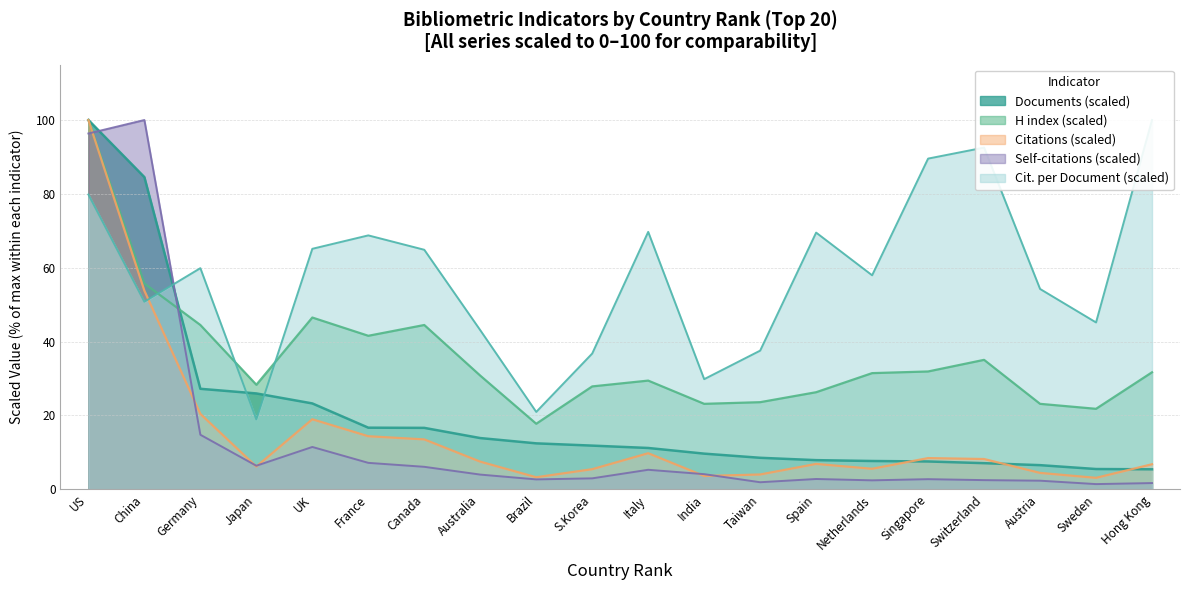

At which label is Citations (scaled) closest to 51?

China